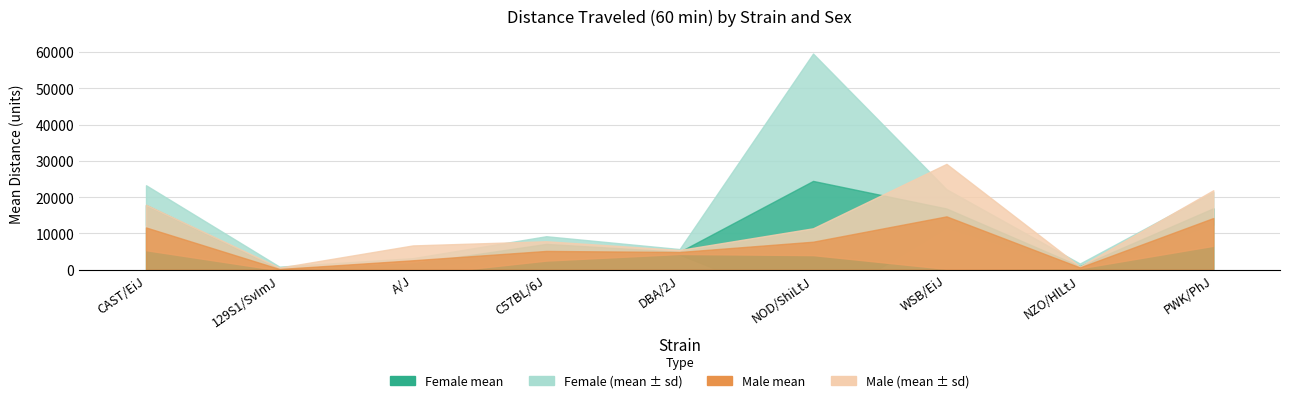

What is the sum of the male_sd values at DBA/2J and CAST/EiJ?

6819.5